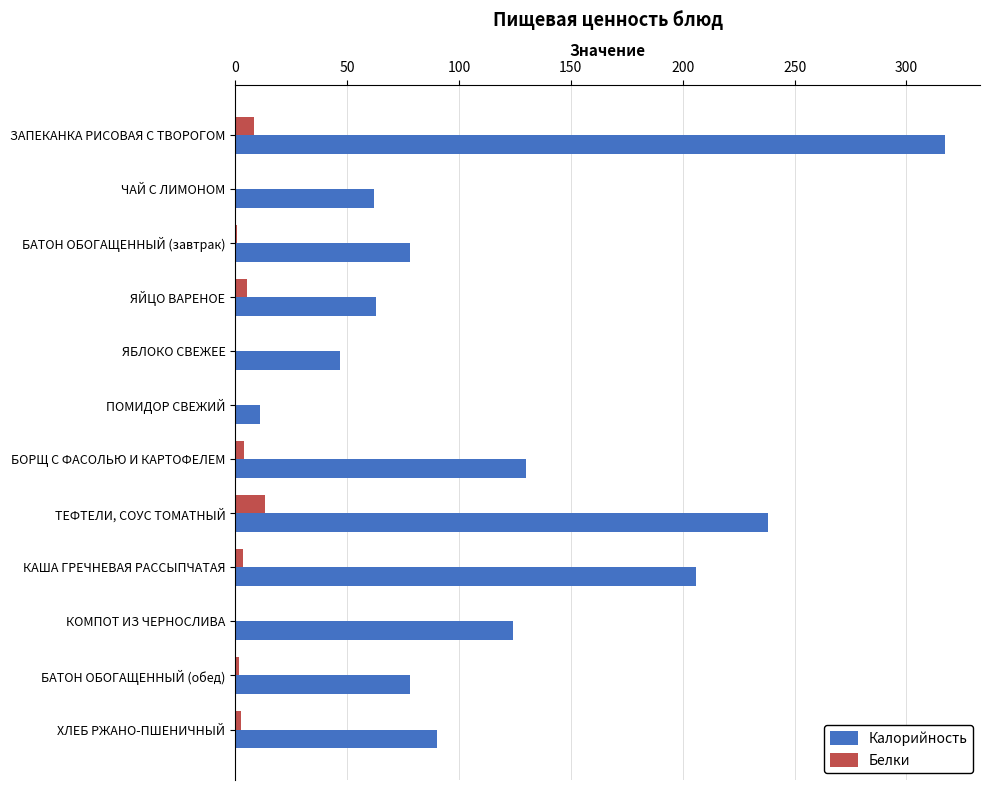

What is the greatest value displayed?

317.0